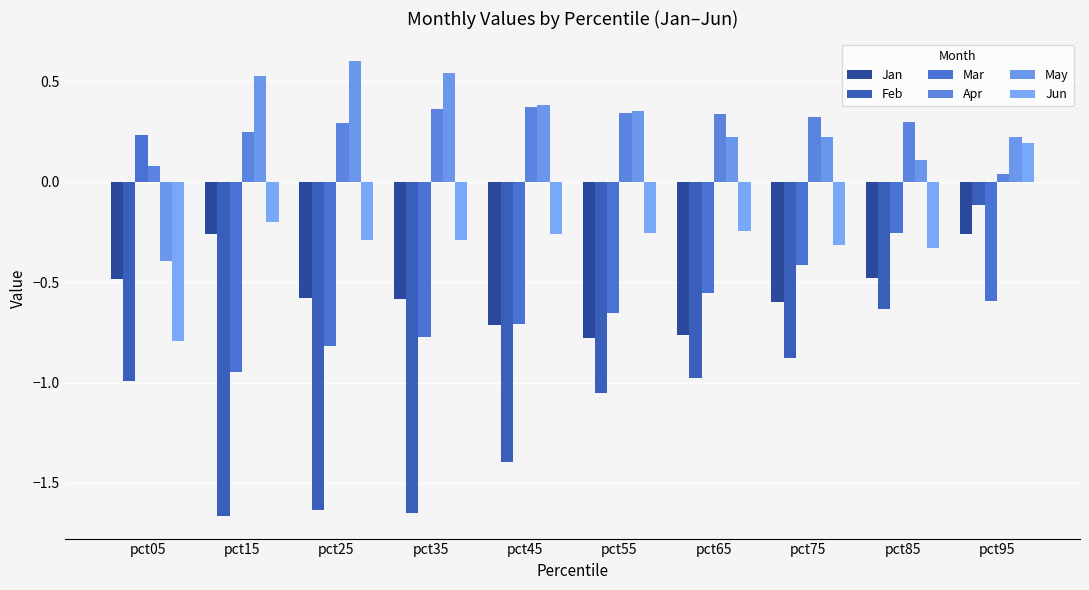

Read the Jan value at pct55.

-0.8